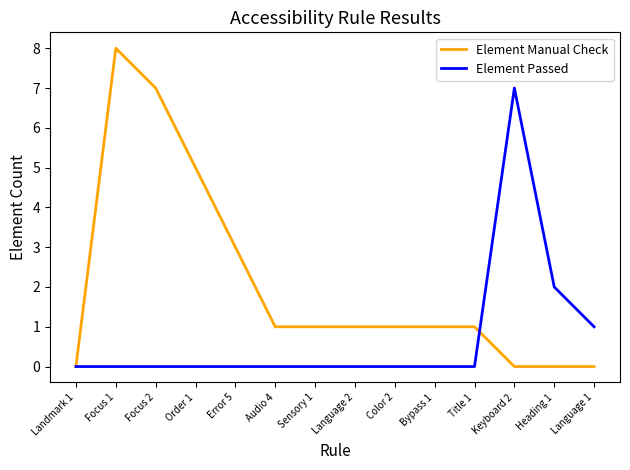

Which series has the largest total across all categories?

Element Manual Check